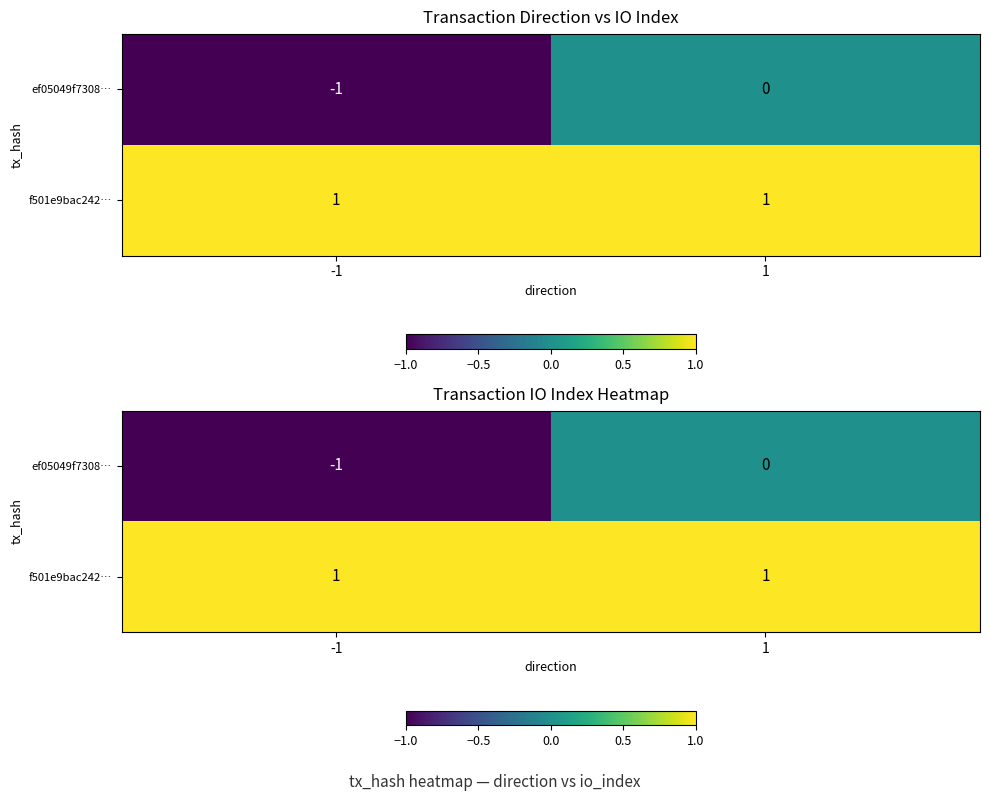

How many values in the ef05049f7308… series are below 0?

1